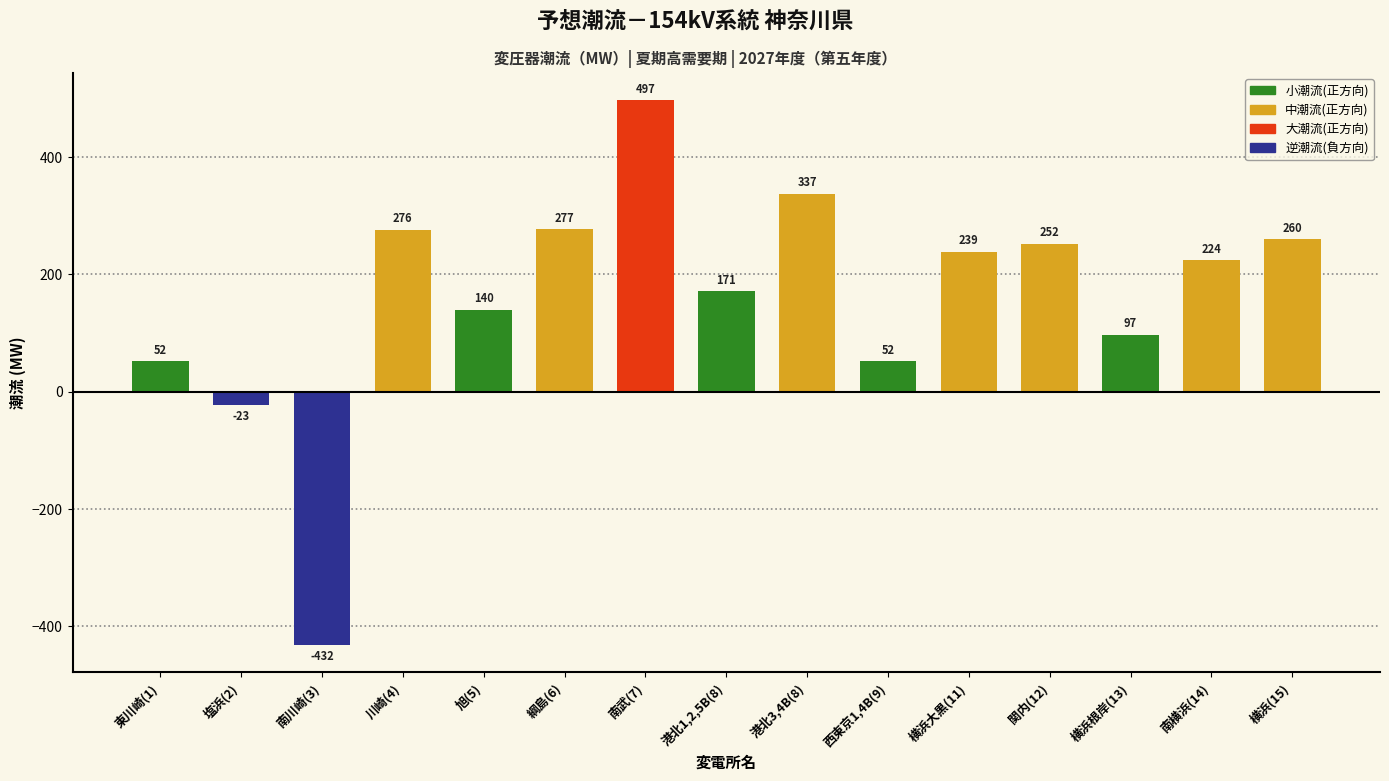

At which category does the chart reach its minimum across all series?

南川崎(3)